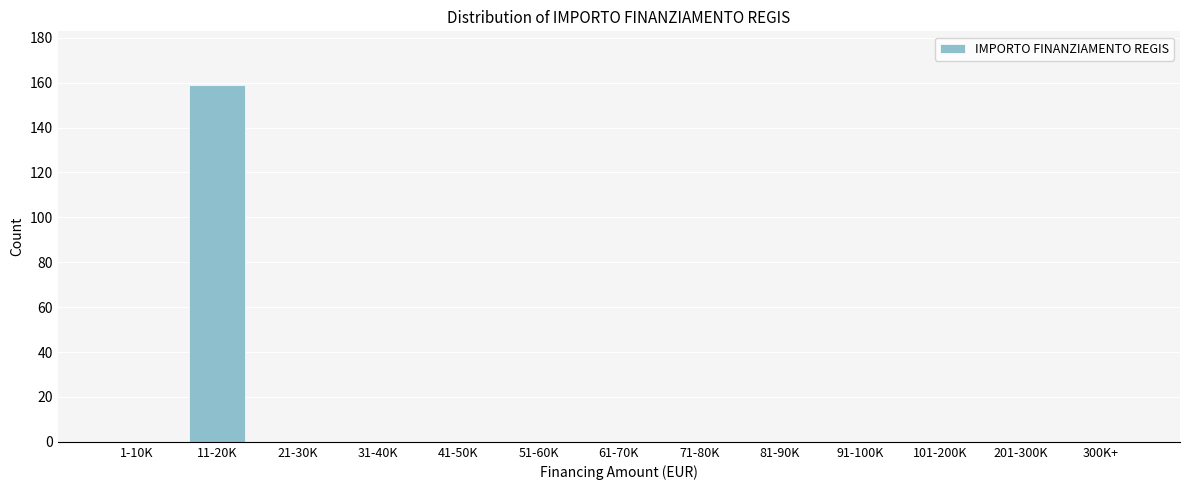

Reading left to right, transcribe all the data shown in this chart.

1-10K=0	11-20K=159	21-30K=0	31-40K=0	41-50K=0	51-60K=0	61-70K=0	71-80K=0	81-90K=0	91-100K=0	101-200K=0	201-300K=0	300K+=0